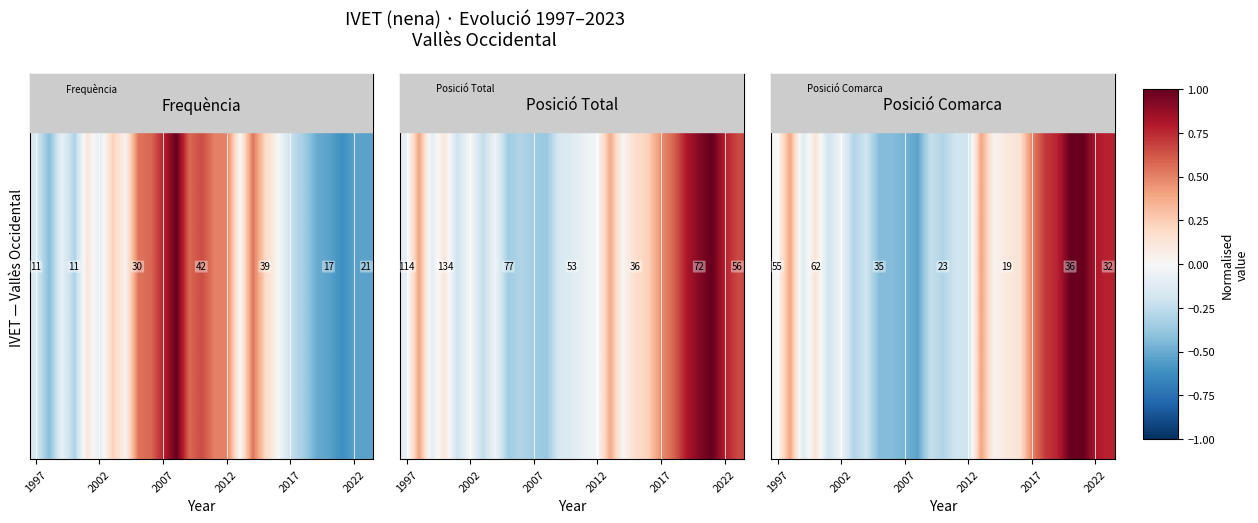

What is the smallest value displayed?

-0.5